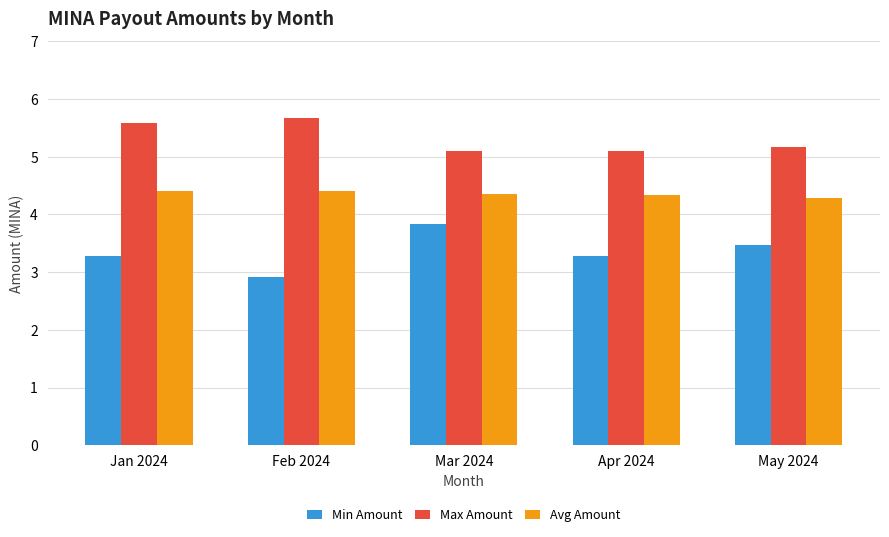

What is the total value across all series at Feb 2024?

13.0